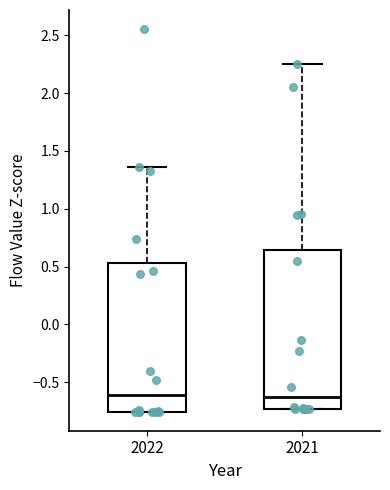

Reading left to right, read every box against the y-axis: the position of its median line, the range the box covers, and the ends of its whiskers. The values are not printed on the chart, so give them approximately, as read against the axis.

2022: median -0.60, box -0.75 to 0.55, whiskers -0.75 to 1.35
2021: median -0.60, box -0.75 to 0.65, whiskers -0.75 to 2.25